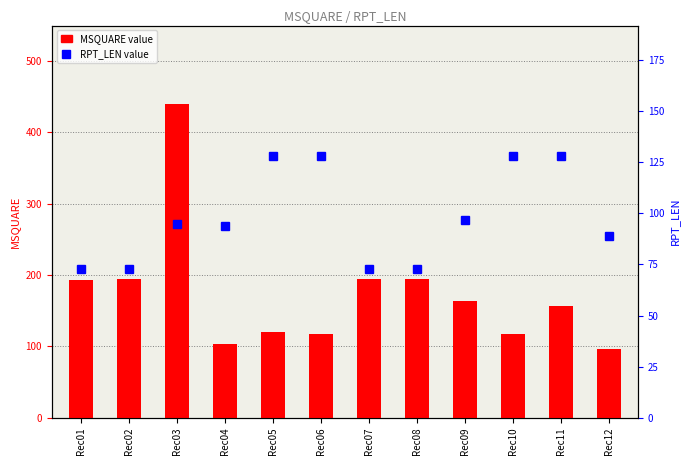

What is the highest value of the MSQUARE series?

440